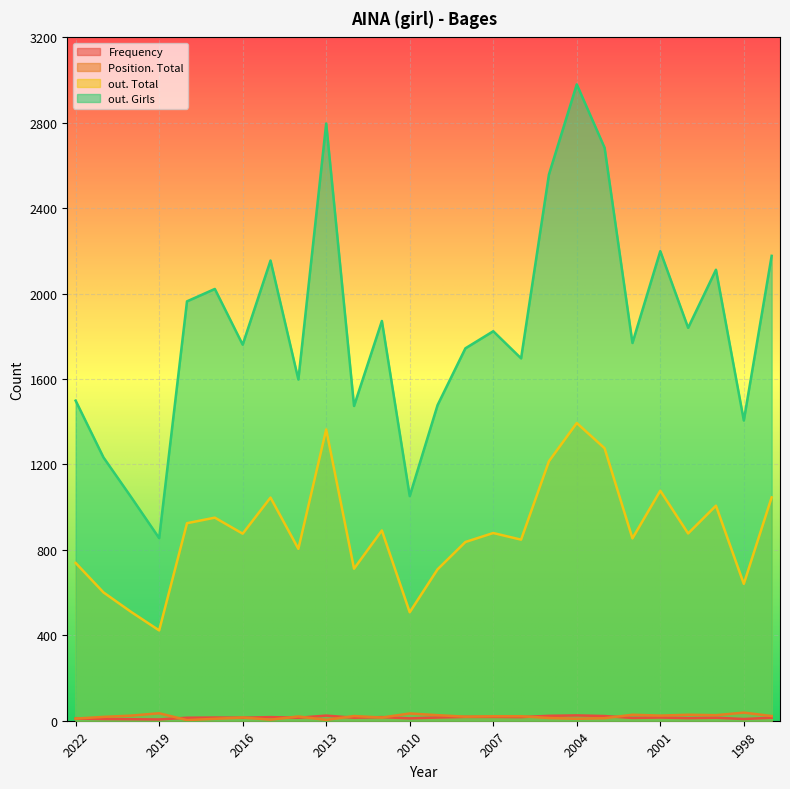

Which series changed the most between 2012 and 2006?

out. Girls